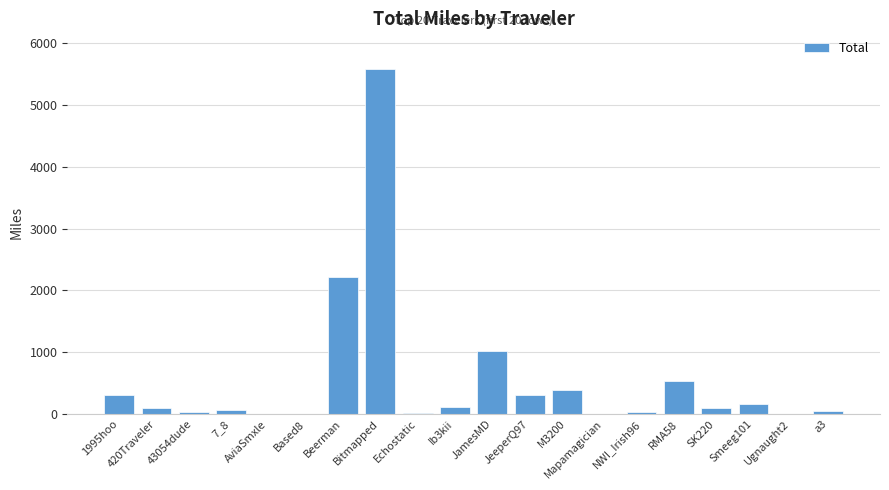

What is the change in value from 7_8 to NWI_Irish96?

-35.2